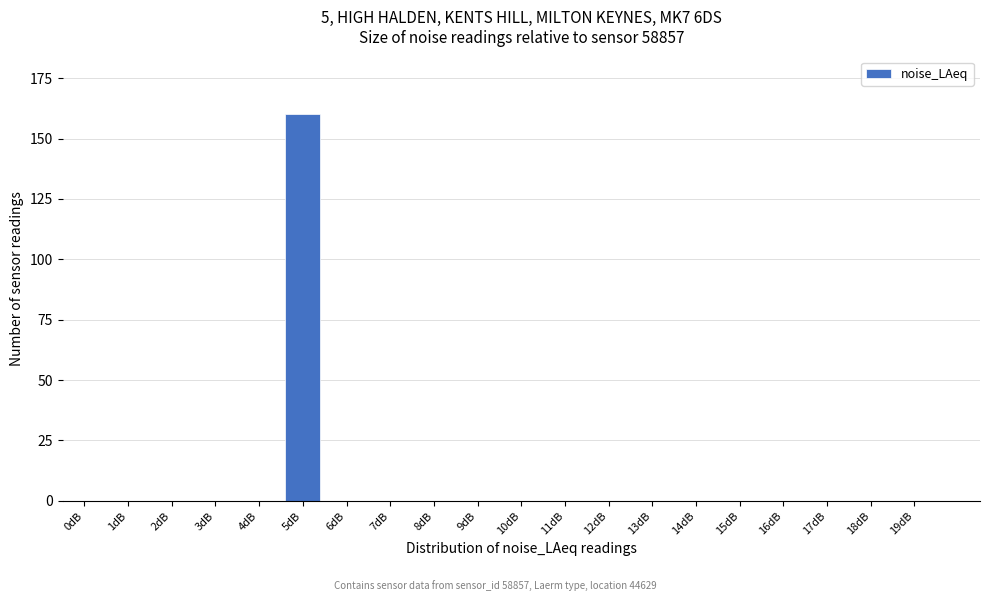

Reading left to right, list all the values displayed in this chart.

0dB=0	1dB=0	2dB=0	3dB=0	4dB=0	5dB=160	6dB=0	7dB=0	8dB=0	9dB=0	10dB=0	11dB=0	12dB=0	13dB=0	14dB=0	15dB=0	16dB=0	17dB=0	18dB=0	19dB=0